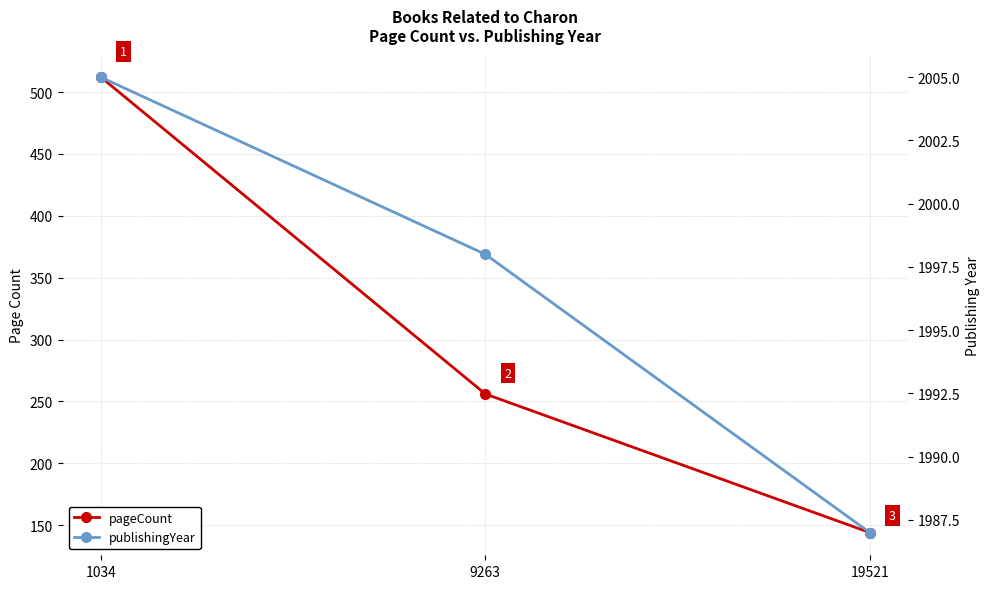

What are all the series names shown in the legend?

pageCount, publishingYear